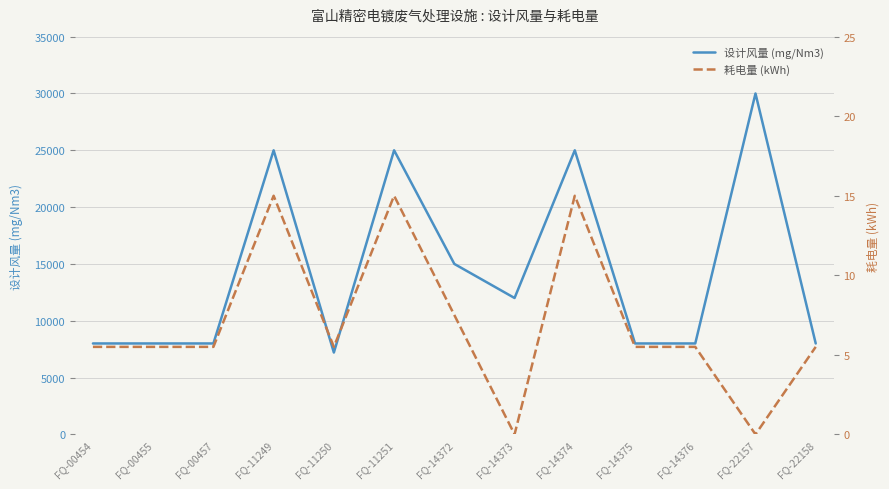

Where is 设计风量 (mg/Nm3) nearest to the value 18600?

FQ-14372